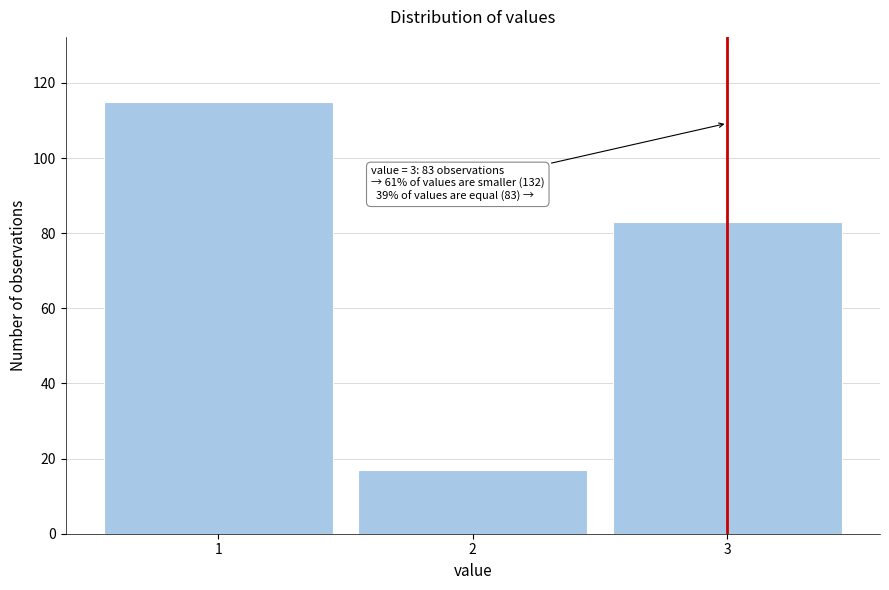

Reading left to right, transcribe all the data shown in this chart.

115	17	83